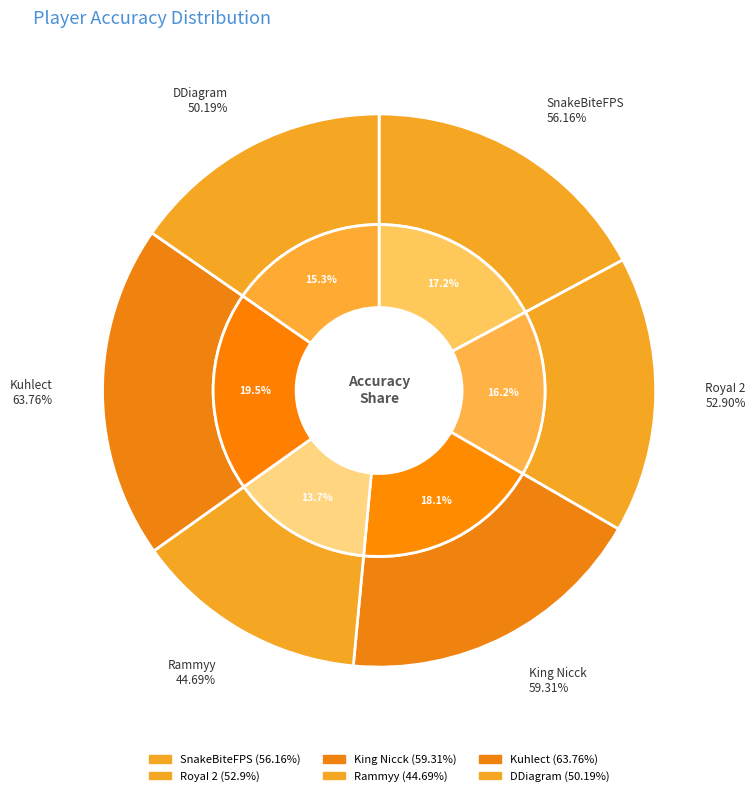

To the nearest percent, what is the average slice percentage?

17%